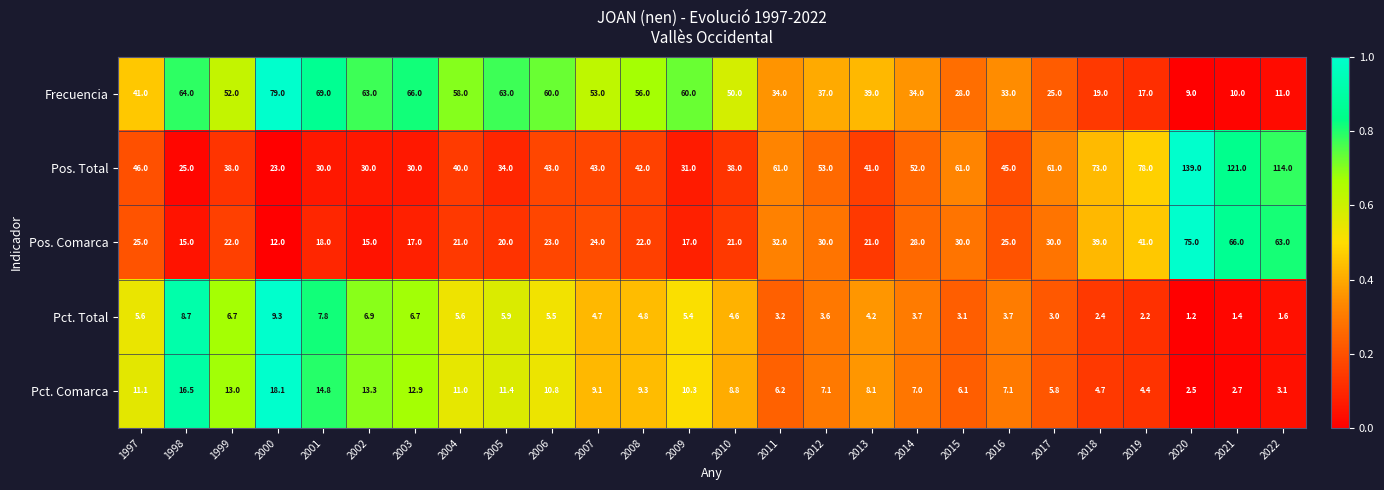

At which label does Pos. Comarca reach its minimum?

2000